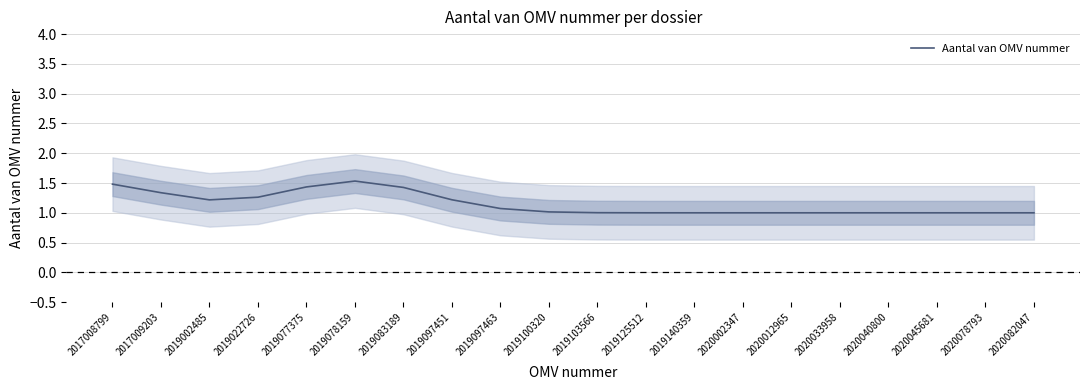

What is the average value?

1.1